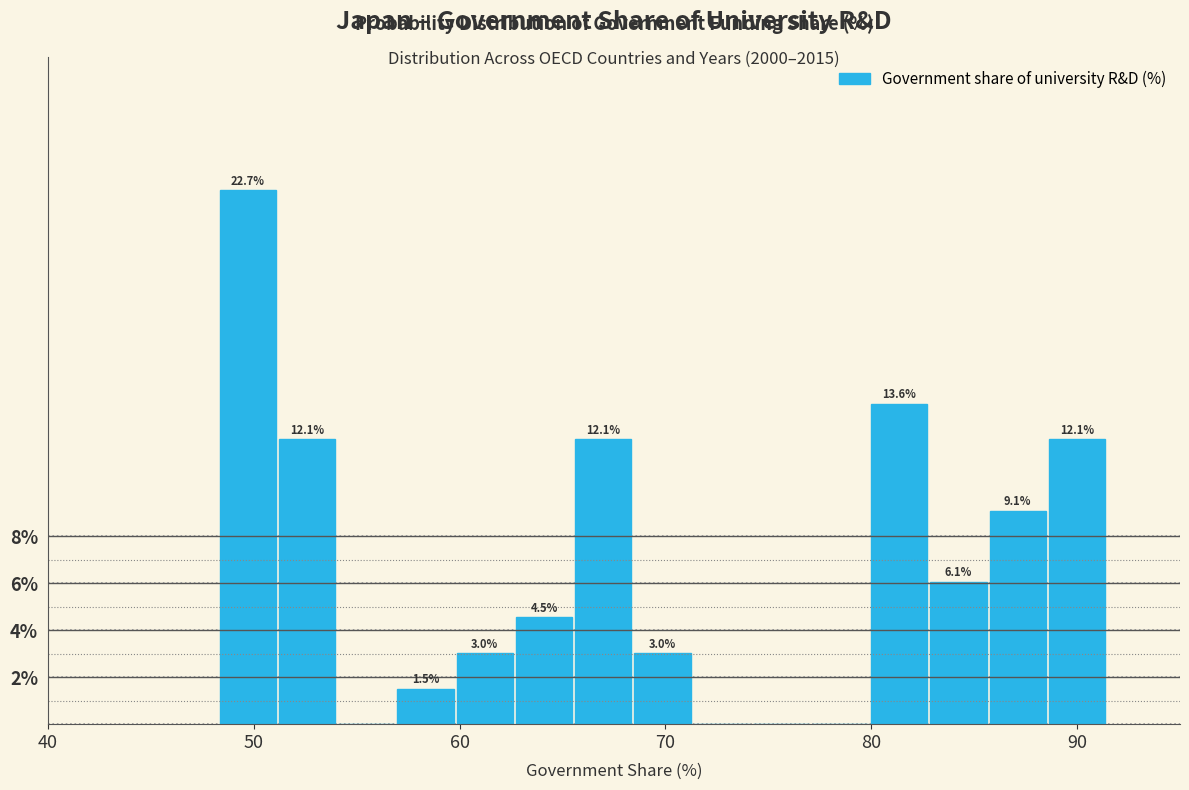

Around what value on the x-axis is the tallest bar? Give the approximate position of its centre, as read against the axis.

50